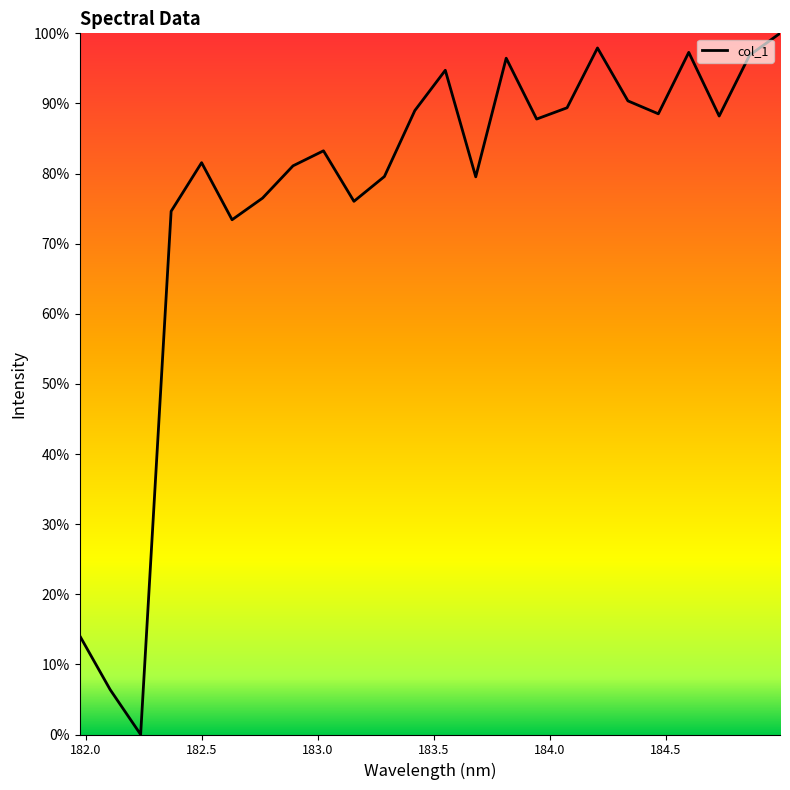

What is the difference between the maximum and minimum values?

100.0